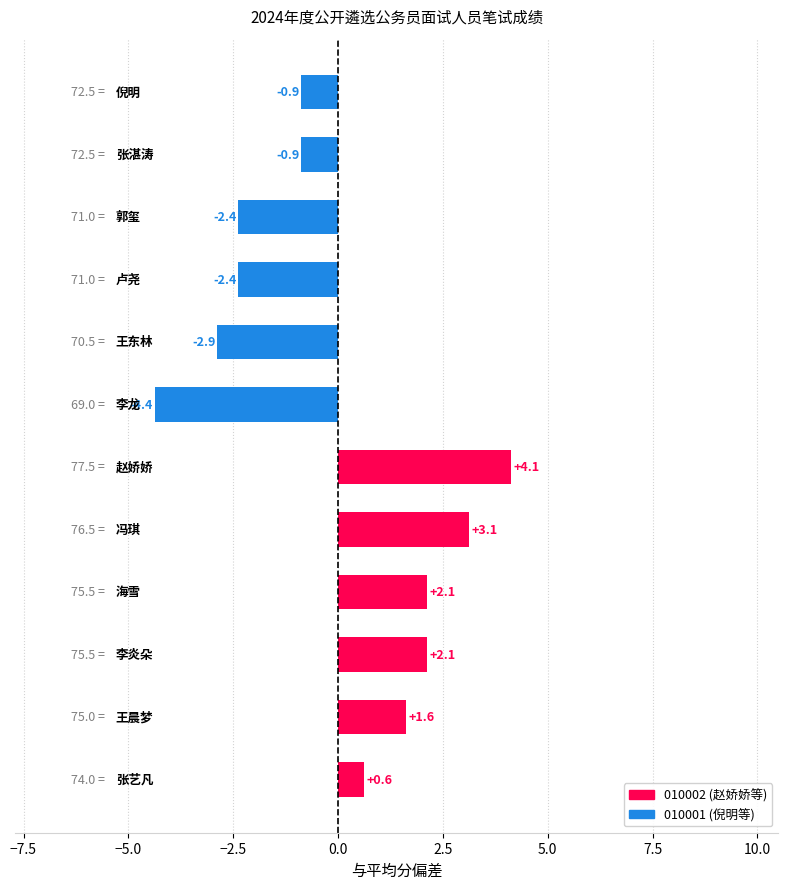

What is the difference between the maximum and minimum values?

8.5